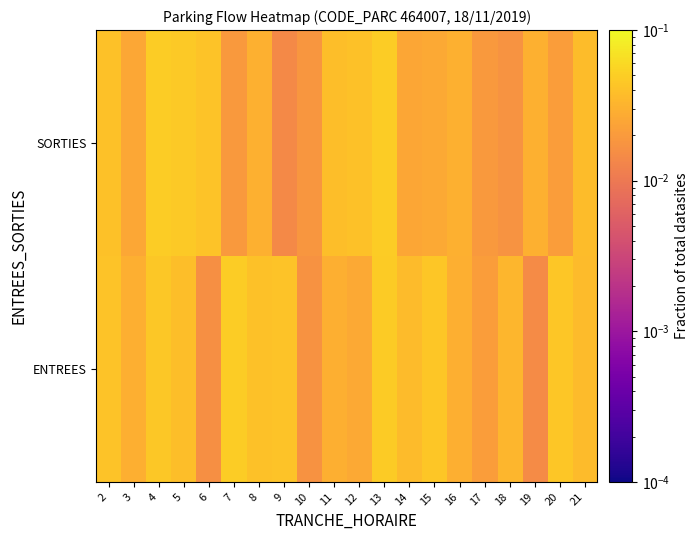

Count the number of categories in the chart.

20